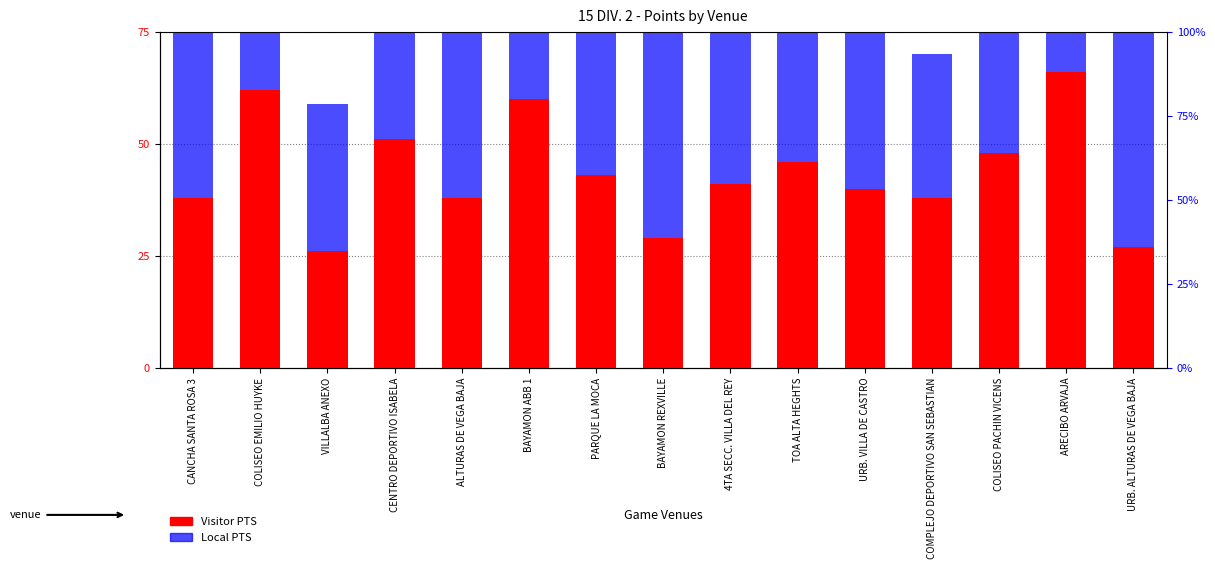

True or false: Local PTS has a value of 9 at COMPLEJO DEPORTIVO SAN SEBASTIAN.

False